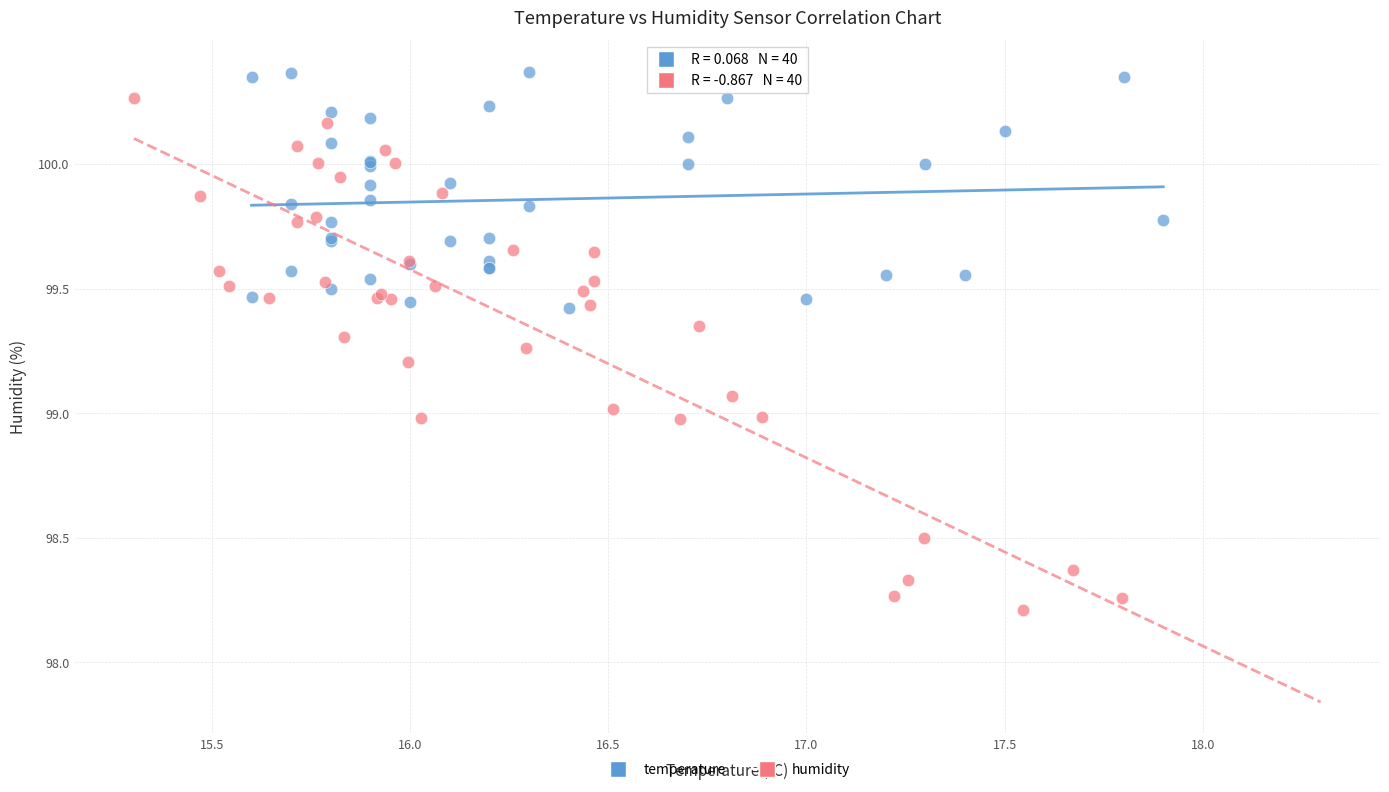

Which series has the widest spread of Y values?

humidity